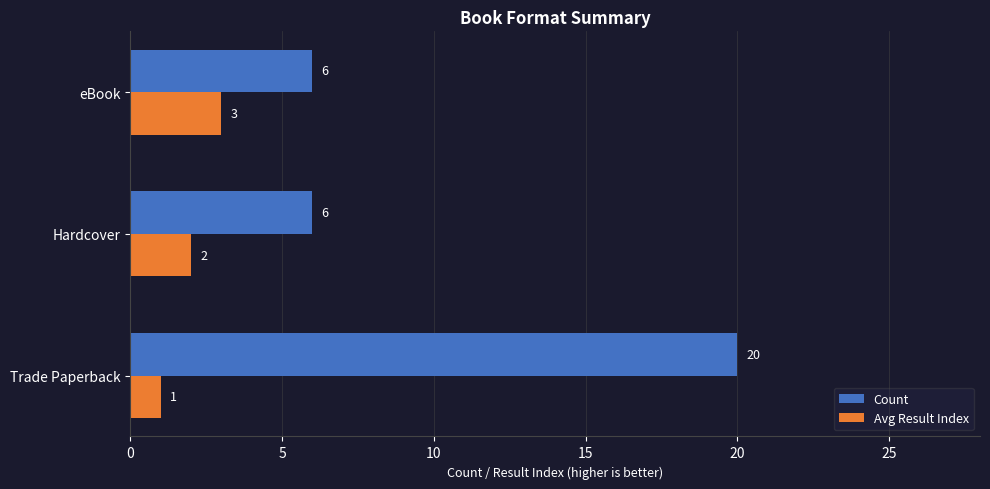

Read the Avg Result Index value at eBook.

3